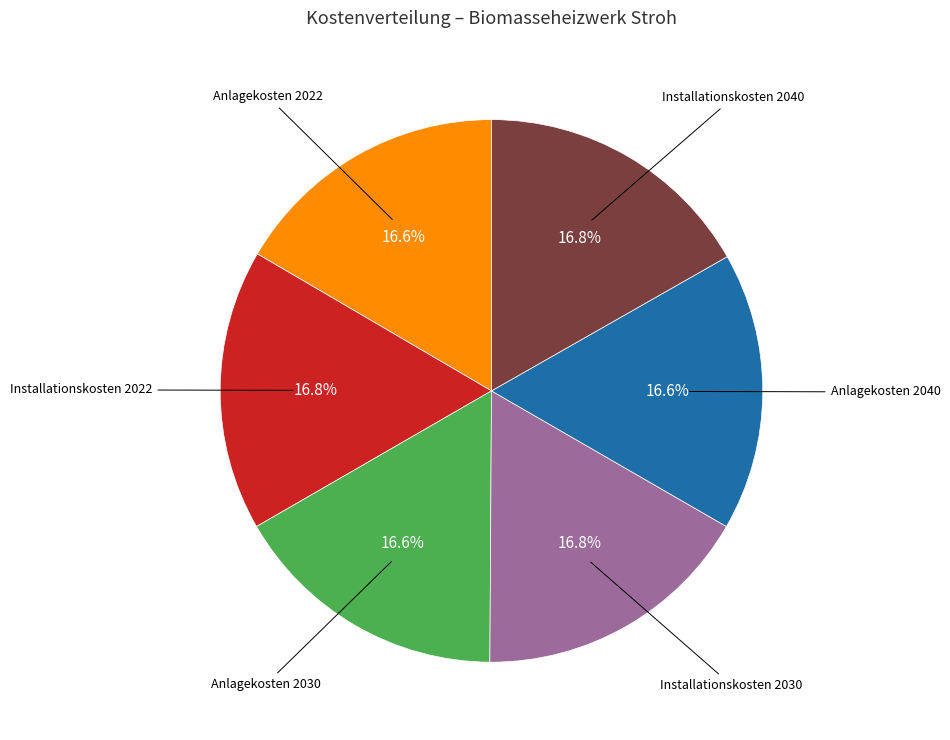

Is there any slice that represents more than half of the pie?

No